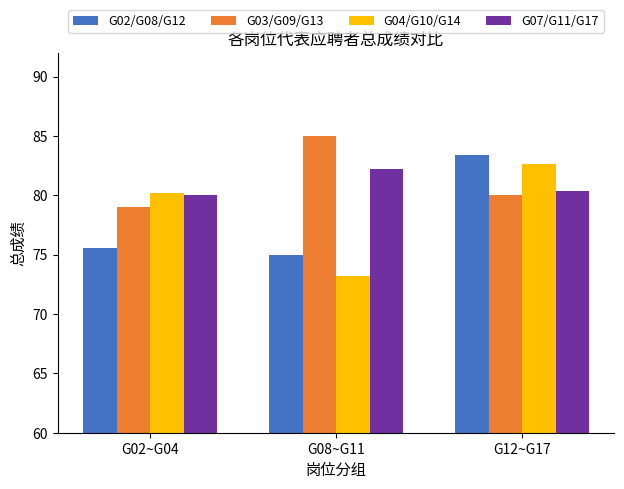

What is the value of the G04/G10/G14 bar at the 1st from the left?

80.2